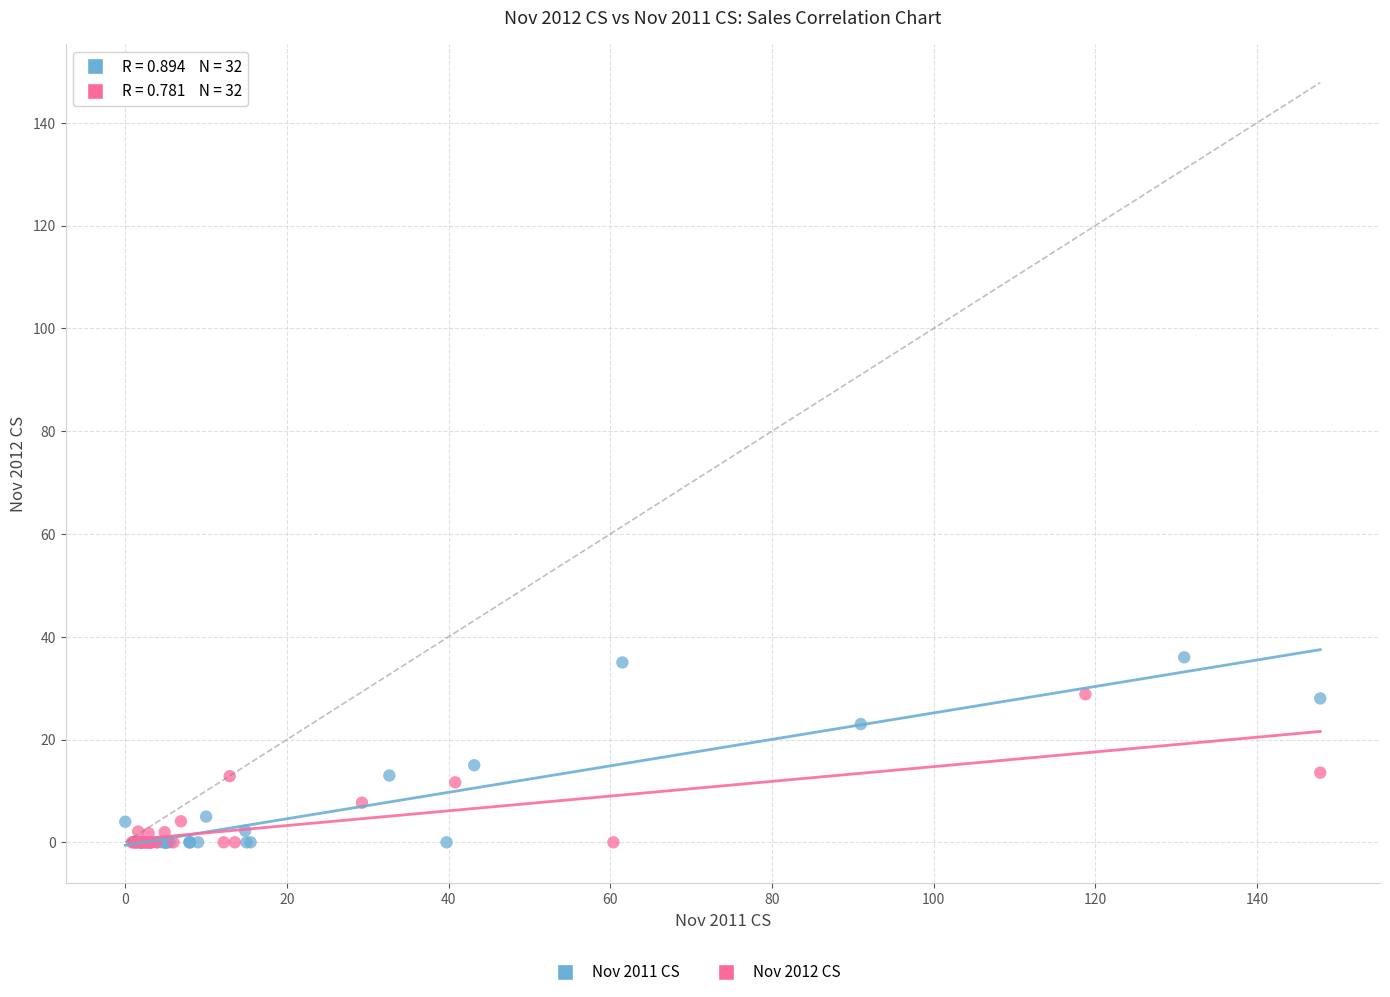

Which series contains the highest Y value?

Nov 2011 CS